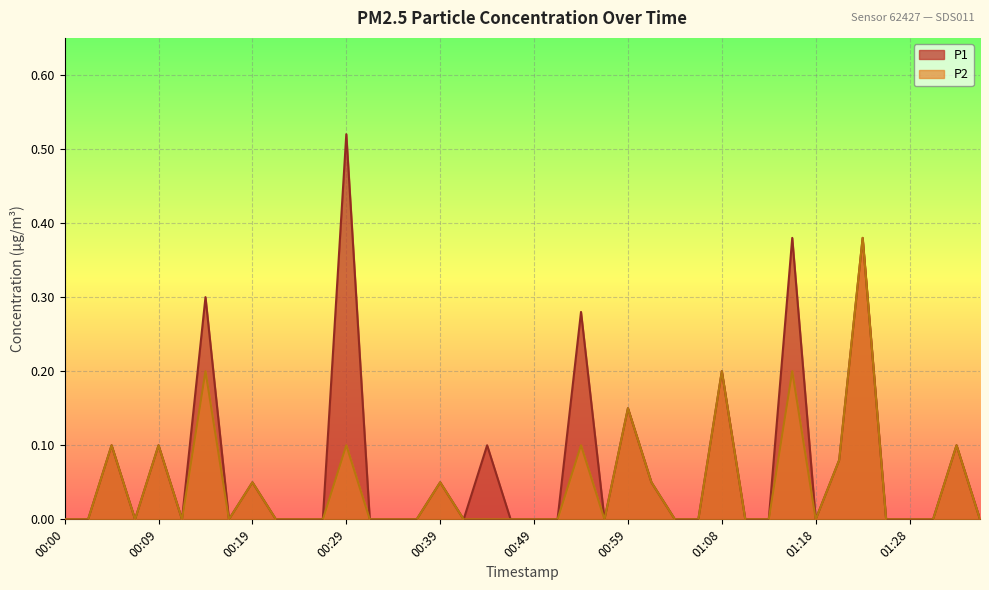

What is the sum of the P2 values at 01:08 and 00:46?

0.2